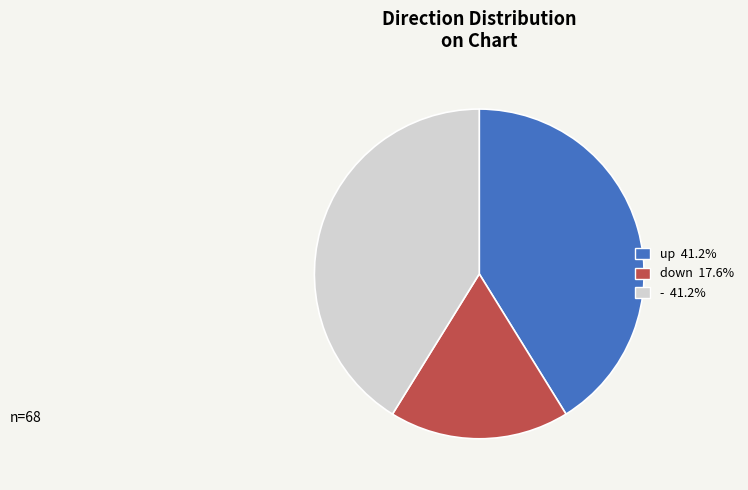

Combined, do - 41.2% and up 41.2% account for over 50%?

Yes